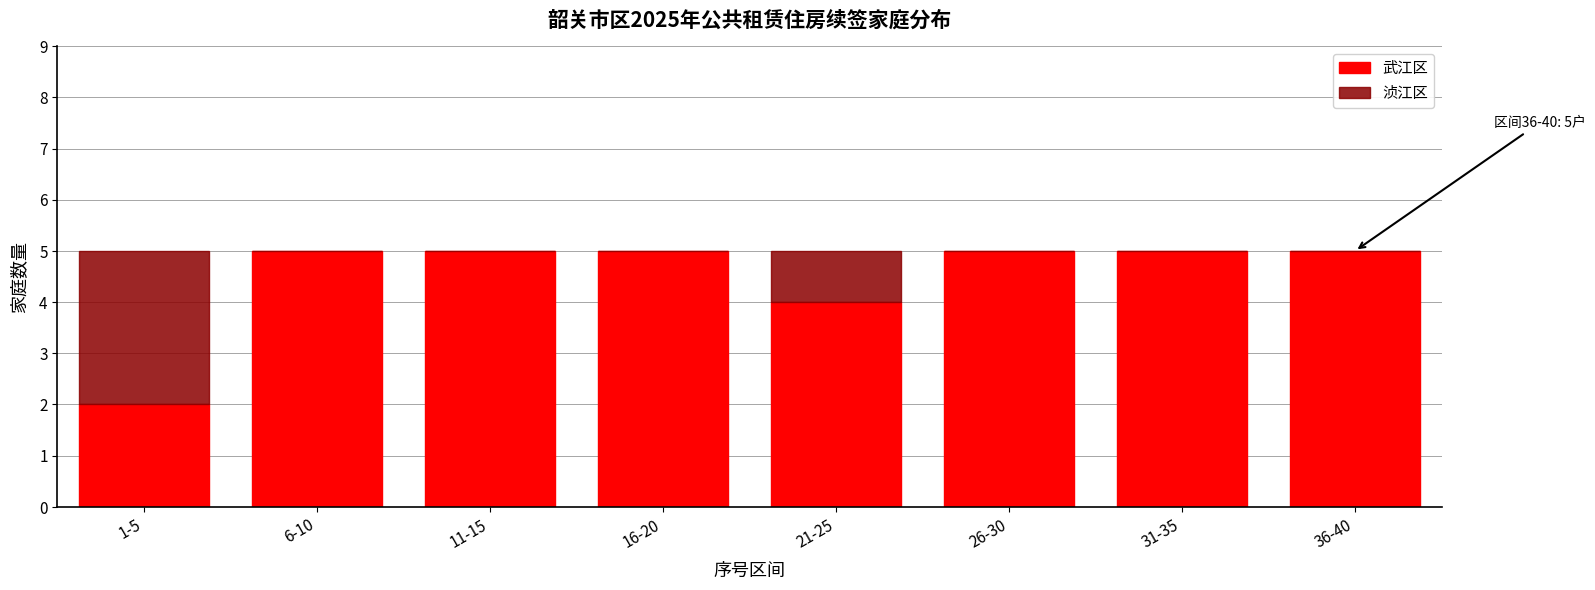

Reading left to right, what are the values for 武江区?

1-5=2	6-10=5	11-15=5	16-20=5	21-25=4	26-30=5	31-35=5	36-40=5